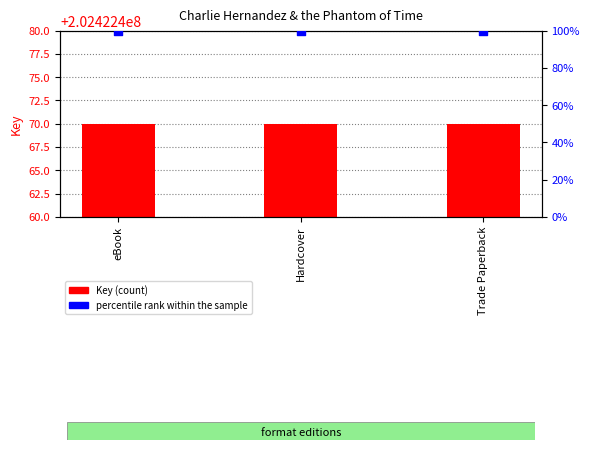

Which series reaches the minimum Y coordinate?

percentile rank within the sample